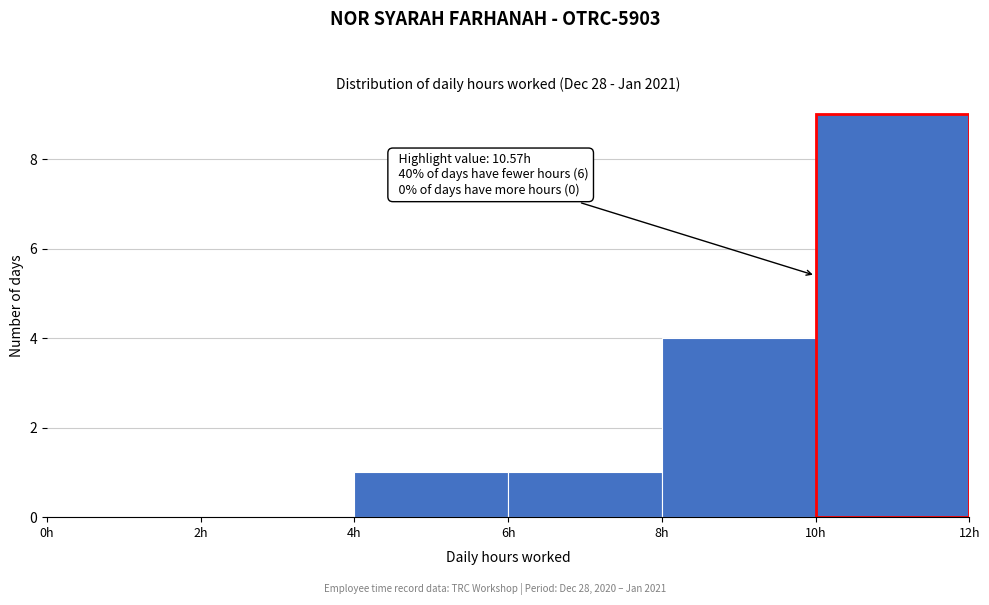

Which range on the x-axis has the tallest bar?

10 to 12